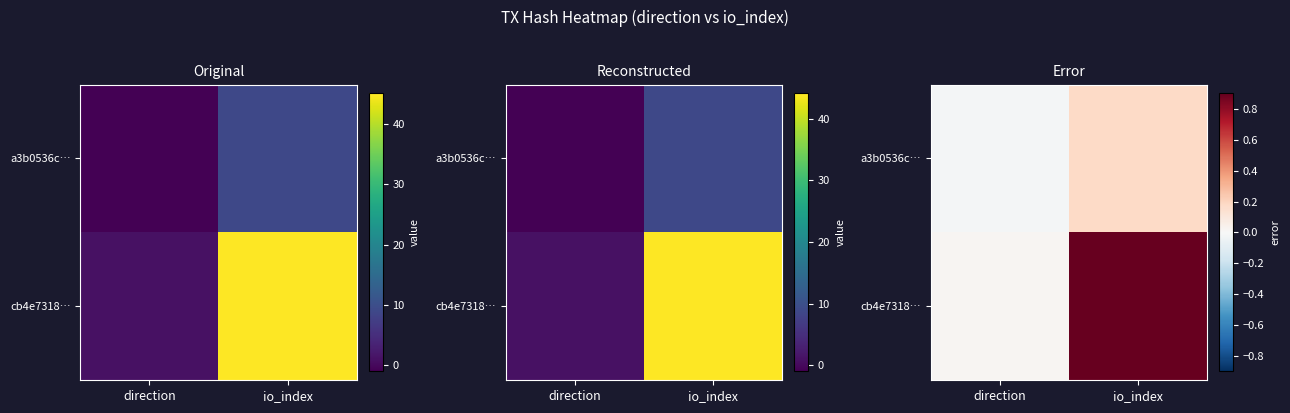

How many a3b0536c… values are between 0 and 1?

1